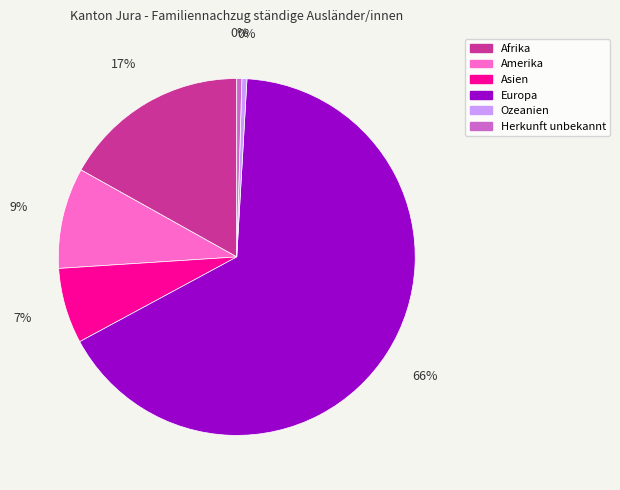

To the nearest percent, what is the difference between the Amerika and Afrika slice percentages?

8%